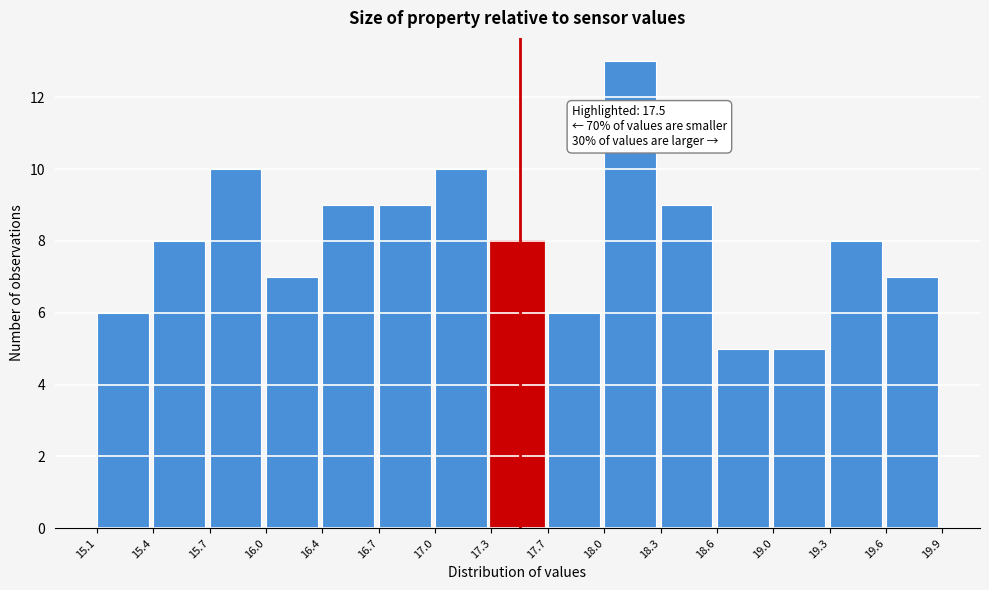

Which range on the x-axis has the tallest bar?

18.0 to 18.3